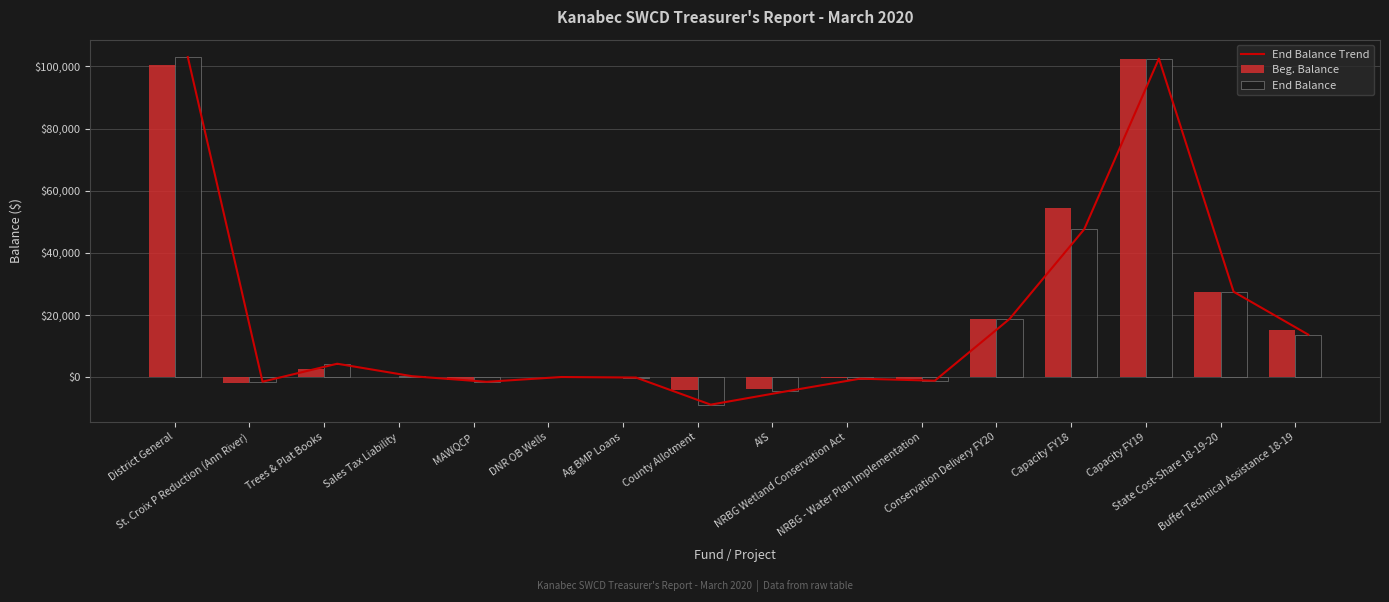

What is the spread (max minus min) of values at County Allotment?

4633.0